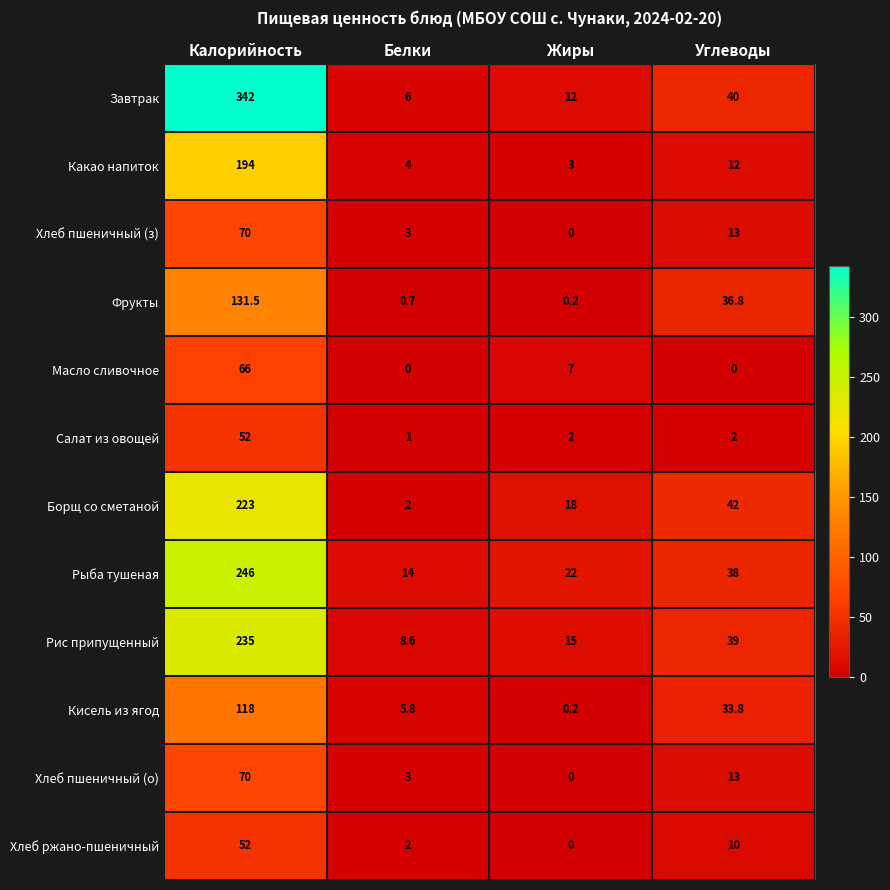

What is the total value across all series at Белки?

50.1